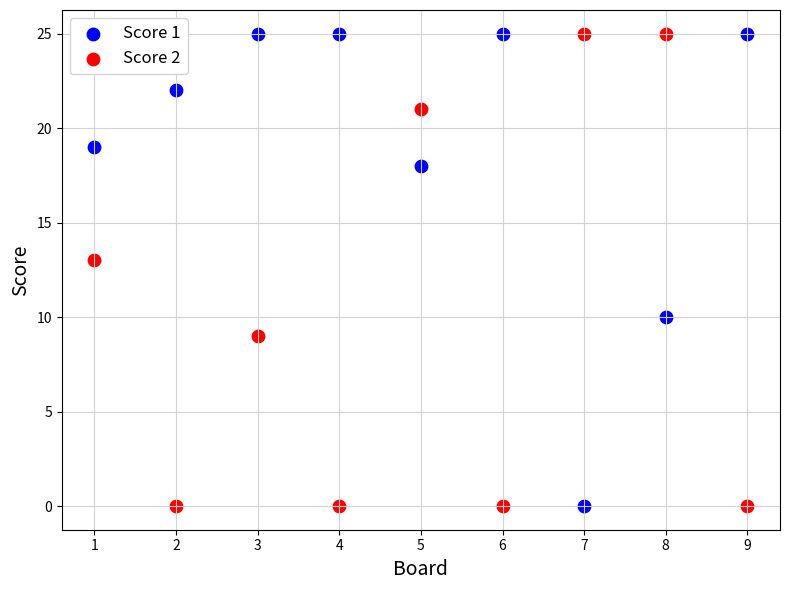

What is the X range (max minus min) for the scatter plot?

8